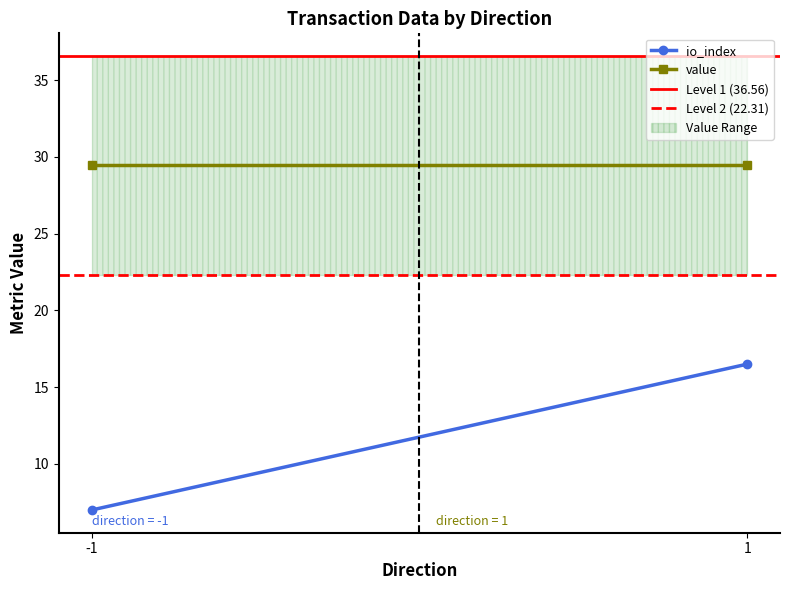

What is the smallest value displayed?

7.0